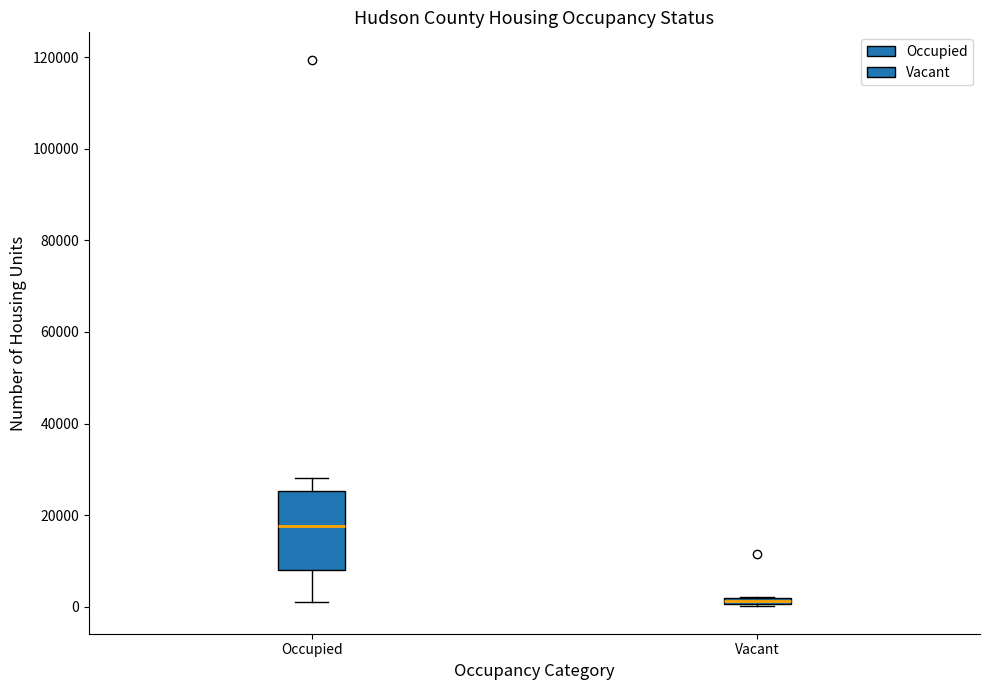

Which box is the tallest, from its lower edge to its upper edge?

Occupied